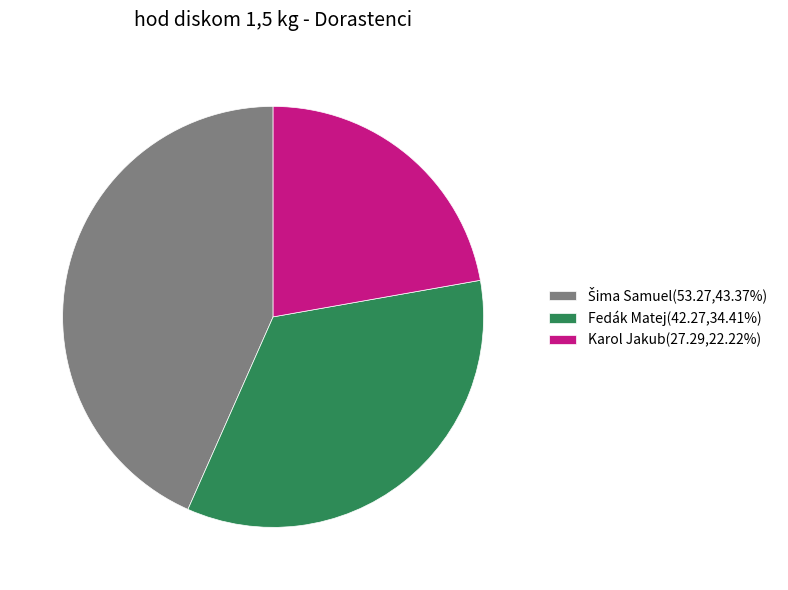

Is there any slice that represents more than half of the pie?

No